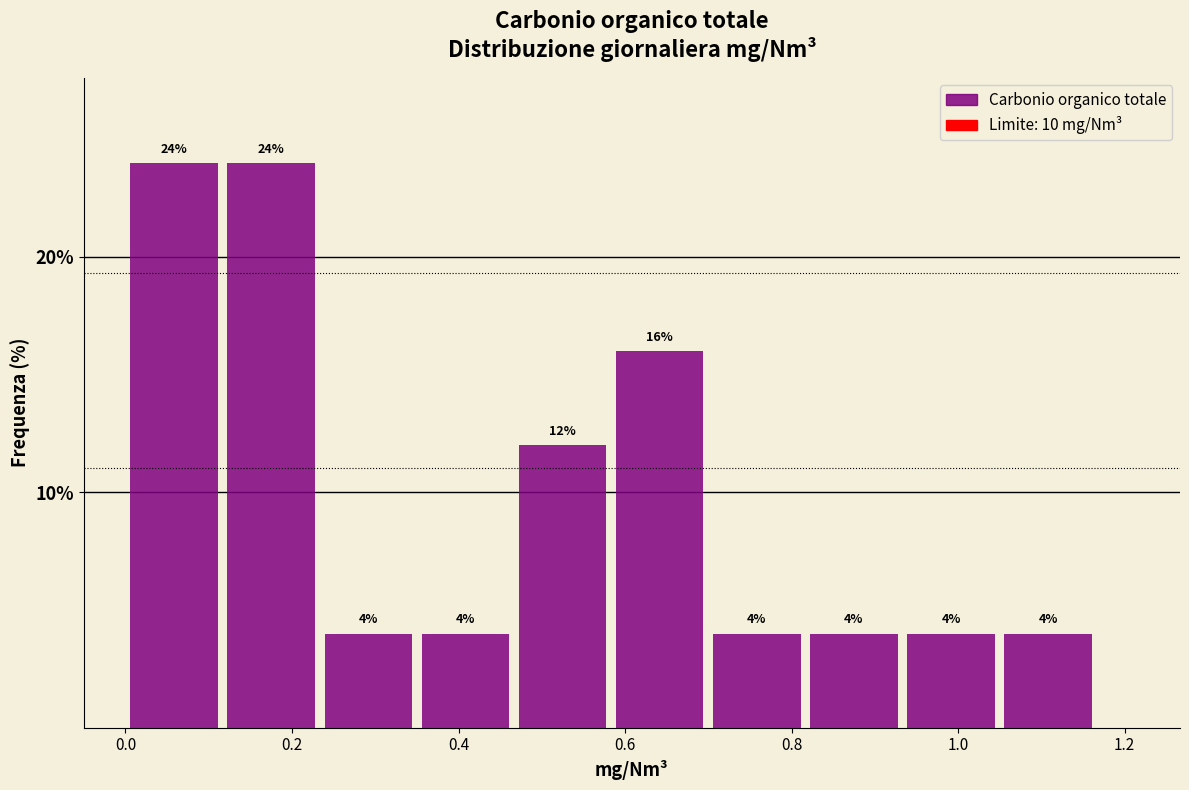

Reading left to right, list every bar in this chart as the range it spans on the x-axis followed by its height. The bar edges are not printed on the chart, so give them approximately, as read against the axis.

0.00 to 0.12: 24
0.12 to 0.24: 24
0.24 to 0.34: 4
0.34 to 0.46: 4
0.46 to 0.58: 12
0.58 to 0.70: 16
0.70 to 0.82: 4
0.82 to 0.94: 4
0.94 to 1.04: 4
1.04 to 1.16: 4